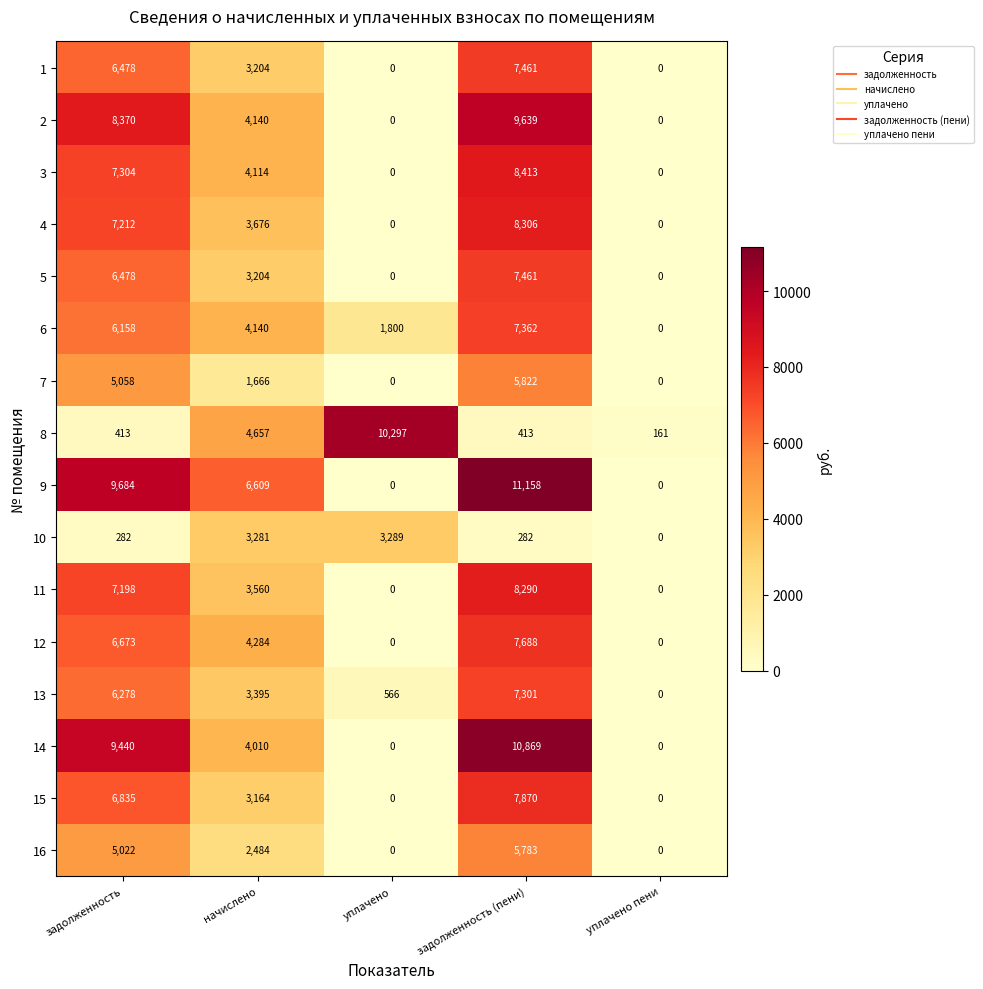

Count the number of categories in the chart.

5